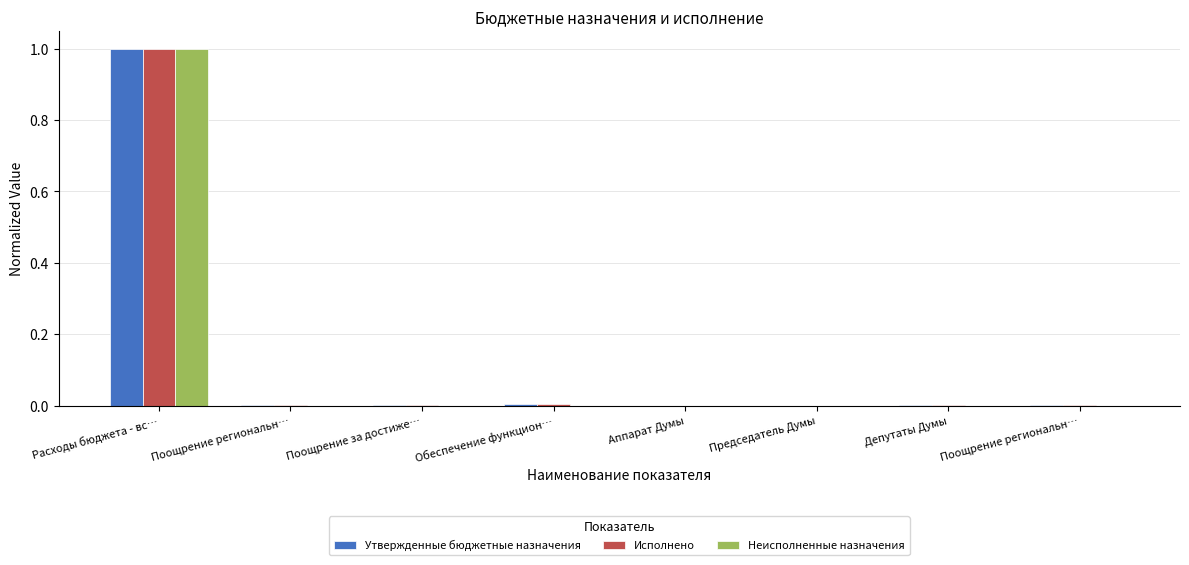

Are the bars grouped side by side (vs. stacked)?

Yes